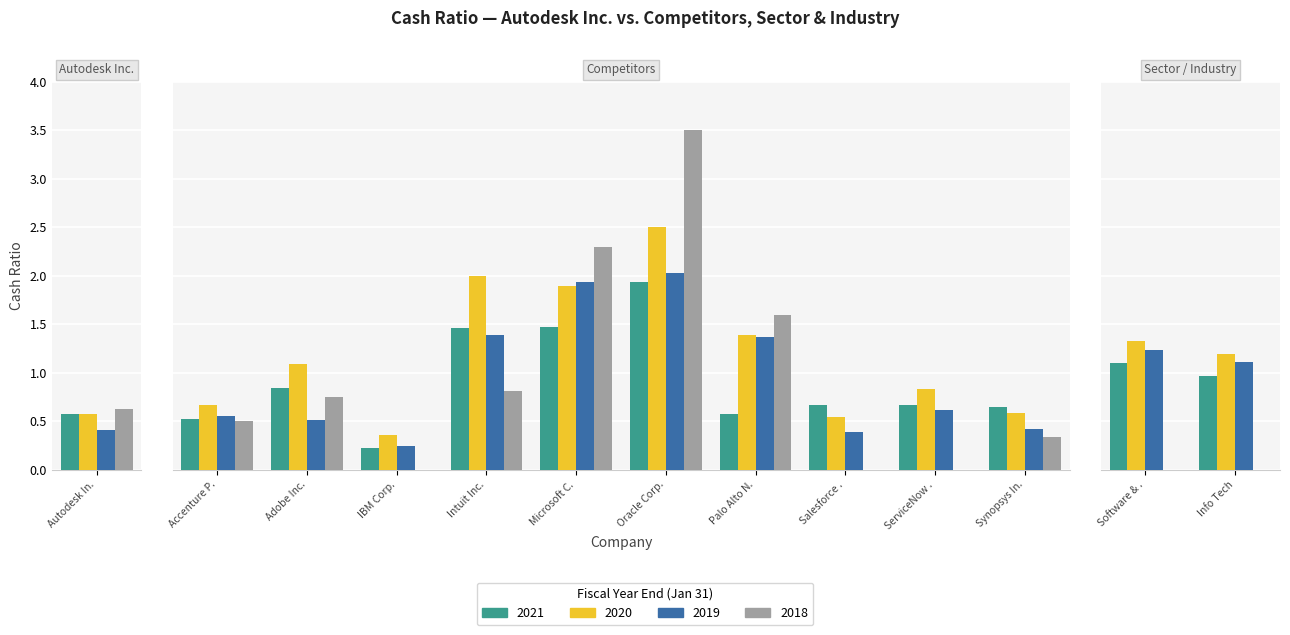

List the series in order of their peak value, highest first.

2018, 2020, 2019, 2021